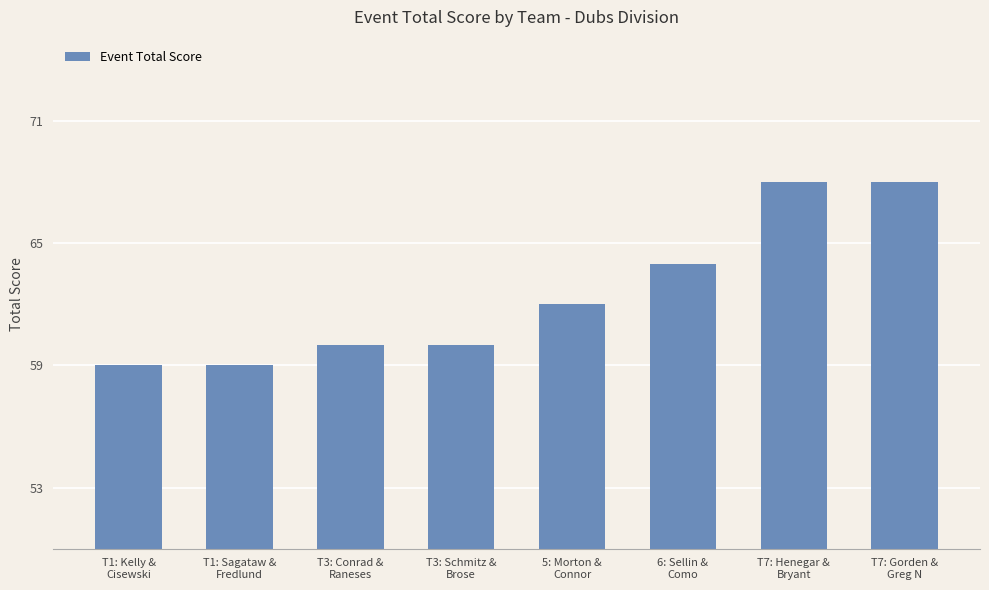

What is the value of the 8th bar from the left?

68